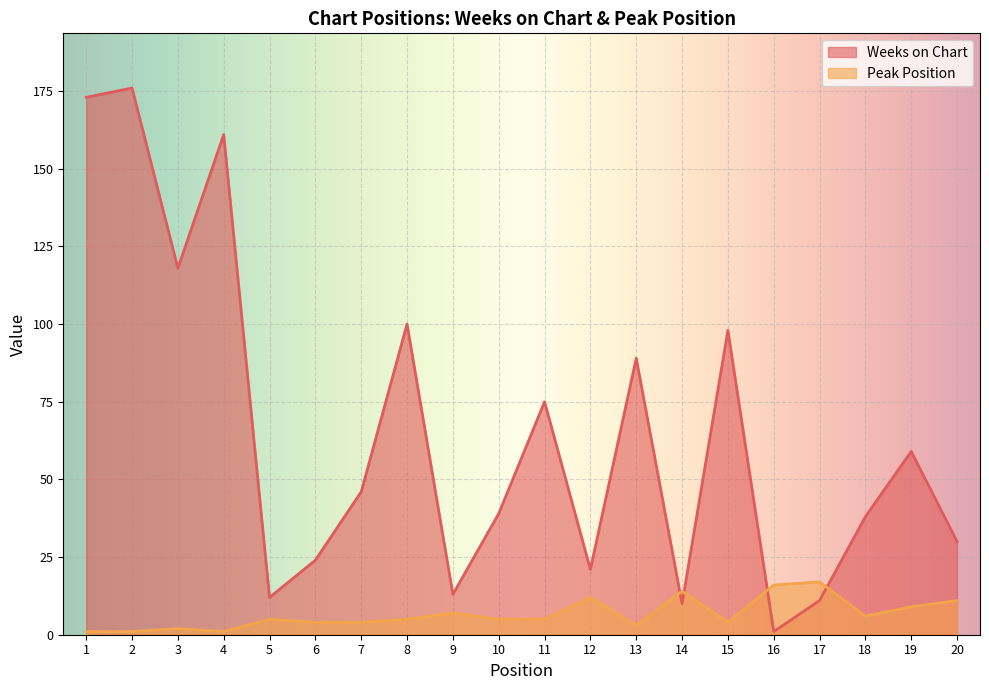

Is the value of Peak Position at 1 greater than the value of Weeks on Chart at 14?

No